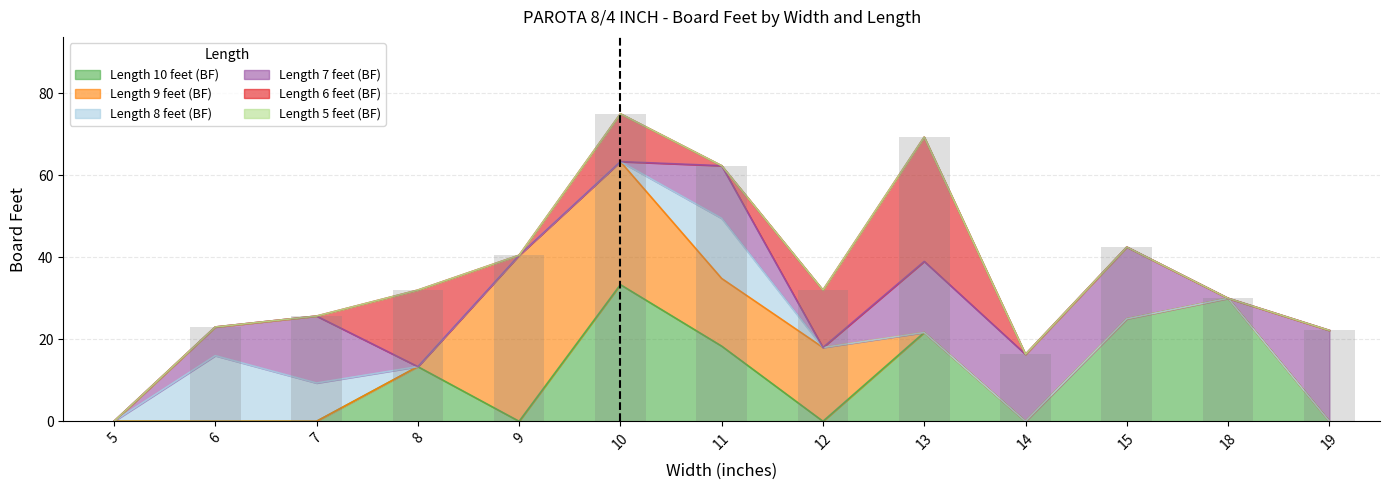

What is the average value of the Length 9 feet (BF) series?

8.1